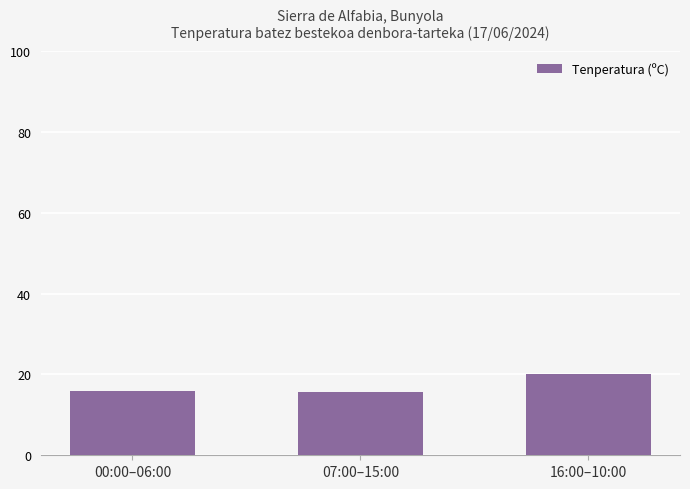

True or false: the data shows 15.7 at 07:00–15:00.

True